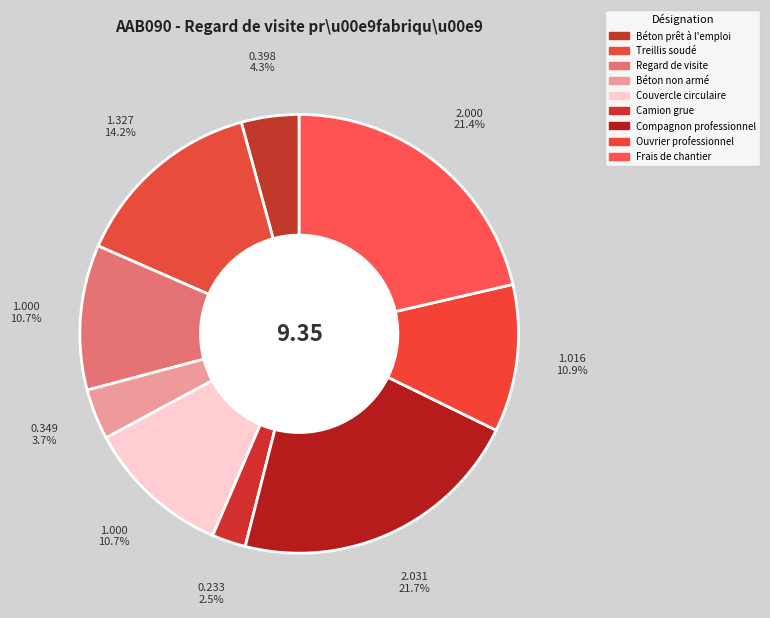

How many slices are in this pie chart?

9